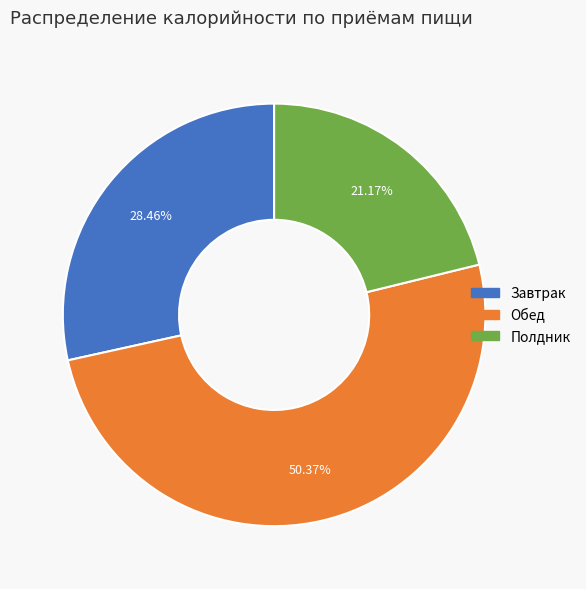

Rank the categories by value from lowest to highest.

Полдник, Завтрак, Обед